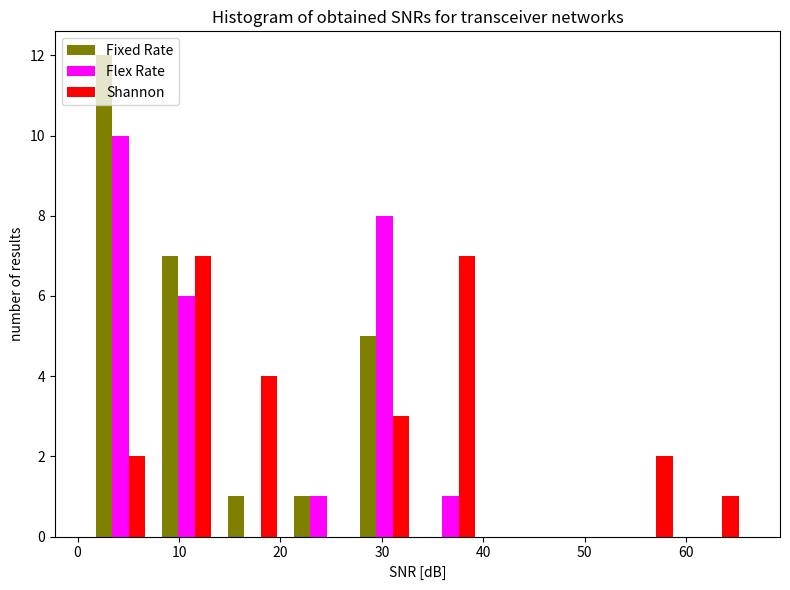

Reading left to right, transcribe this chart: for each range on the x-axis, give the height of each series' bar. Neither the bar edges nor the heights are printed on the chart, so give them approximately, as read against the axes.

1.0 to 7.5: Fixed Rate=12	Flex Rate=10	Shannon=2
7.5 to 14.0: Fixed Rate=7	Flex Rate=6	Shannon=7
14.0 to 20.5: Fixed Rate=1	Flex Rate=0	Shannon=4
20.5 to 27.0: Fixed Rate=1	Flex Rate=1	Shannon=0
27.0 to 33.5: Fixed Rate=5	Flex Rate=8	Shannon=3
33.5 to 40.0: Fixed Rate=0	Flex Rate=1	Shannon=7
40.0 to 46.5: Fixed Rate=0	Flex Rate=0	Shannon=0
46.5 to 53.0: Fixed Rate=0	Flex Rate=0	Shannon=0
53.0 to 59.5: Fixed Rate=0	Flex Rate=0	Shannon=2
59.5 to 66.0: Fixed Rate=0	Flex Rate=0	Shannon=1